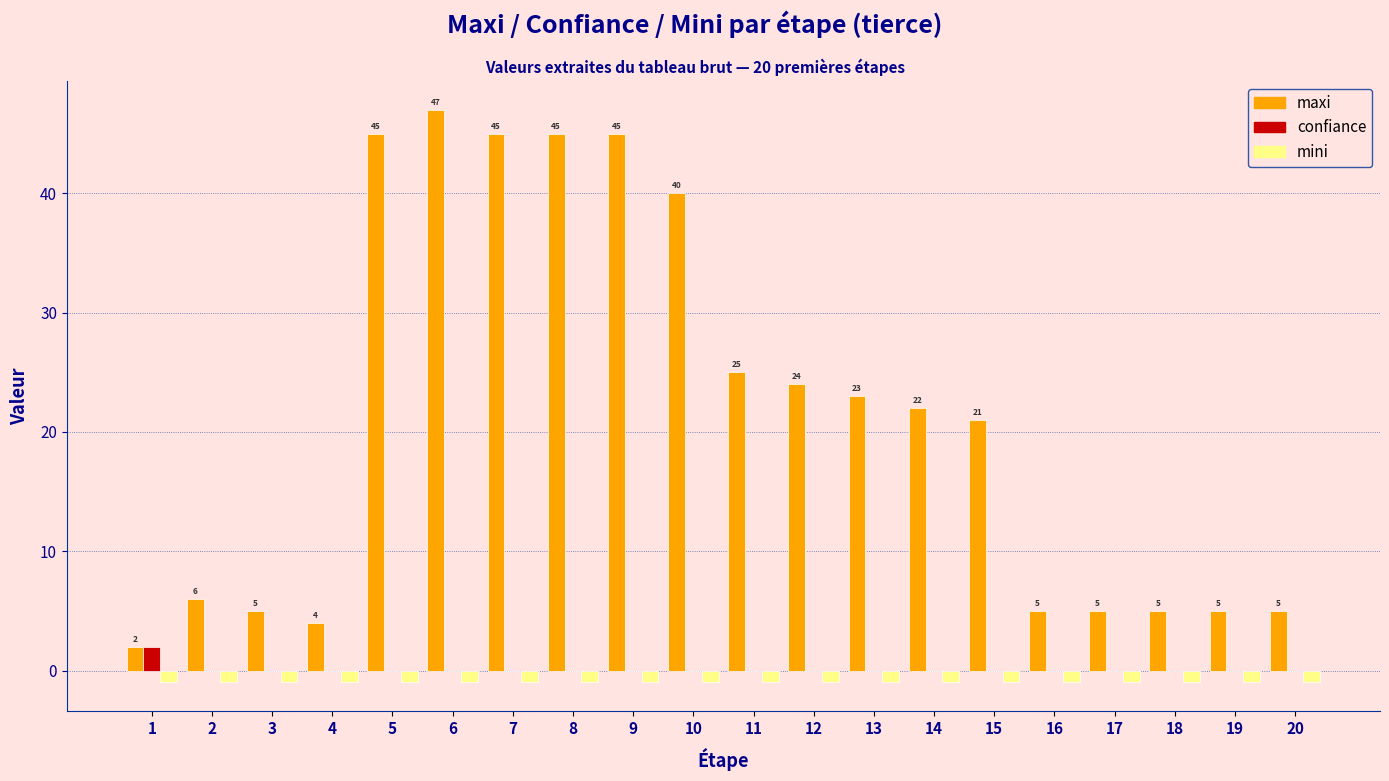

Which series has the widest spread of values?

maxi